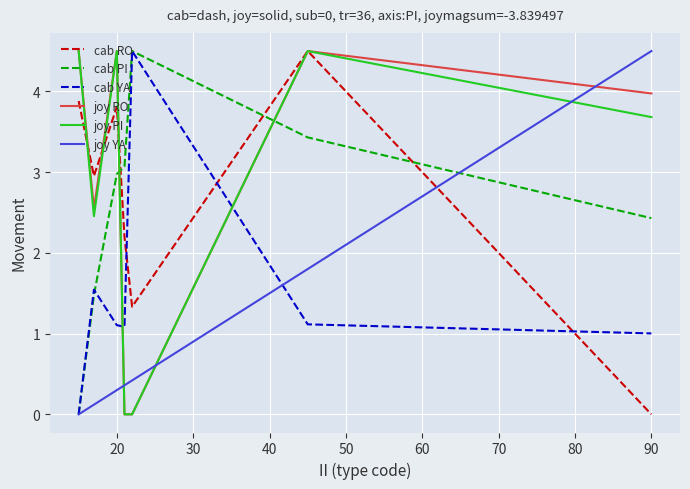

True or false: cab RO and cab YA cross at least once.

True